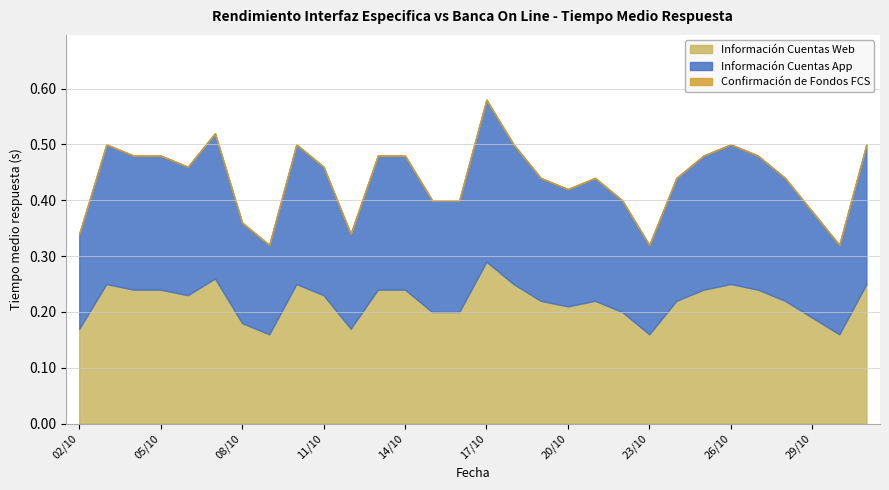

Which series changed the most between 14/10 and 22/10?

Información Cuentas Web